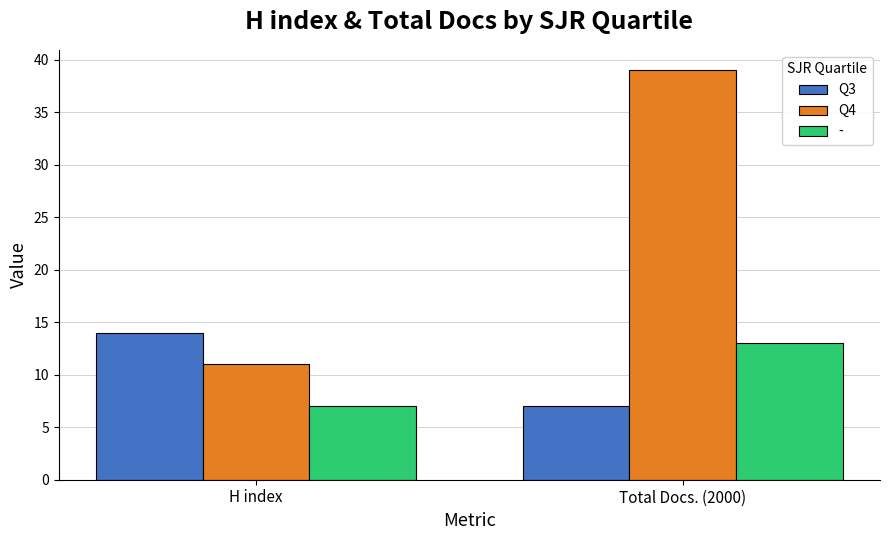

The Q3 series shows 14 at H index. True or false?

True